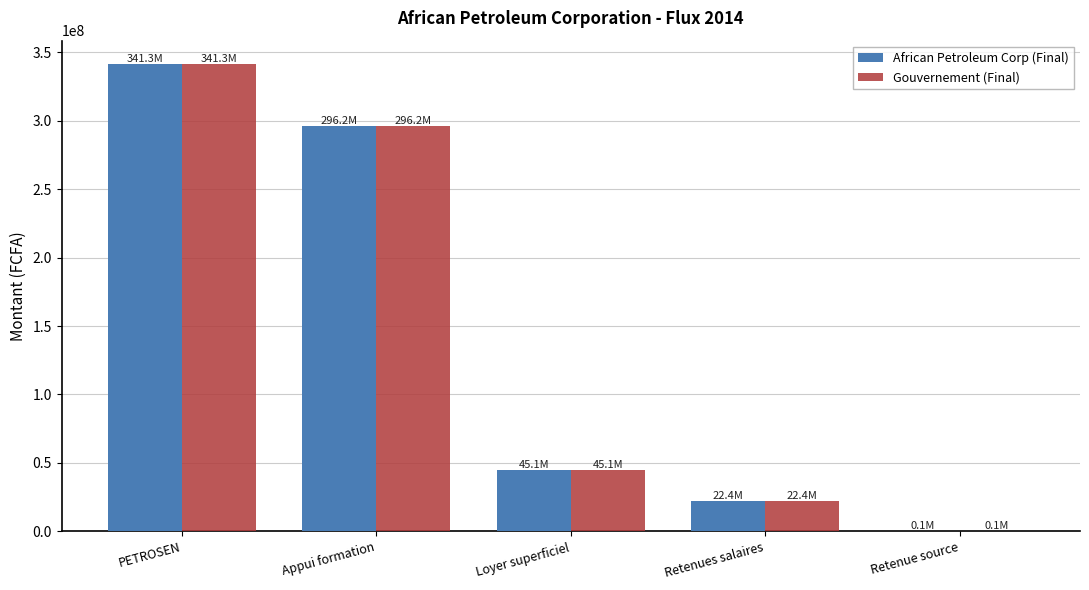

What is the maximum value for African Petroleum Corp (Final)?

341288861.5